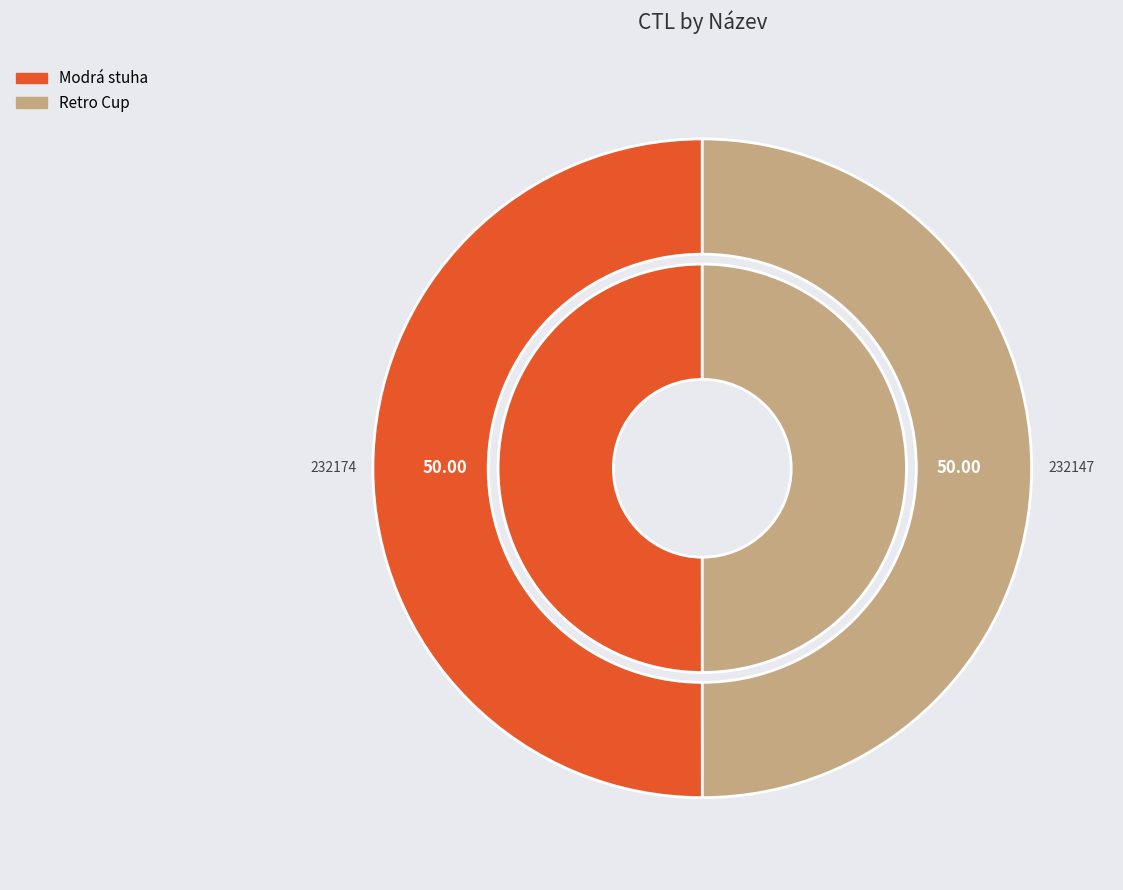

What is the majority slice?

Modrá stuha